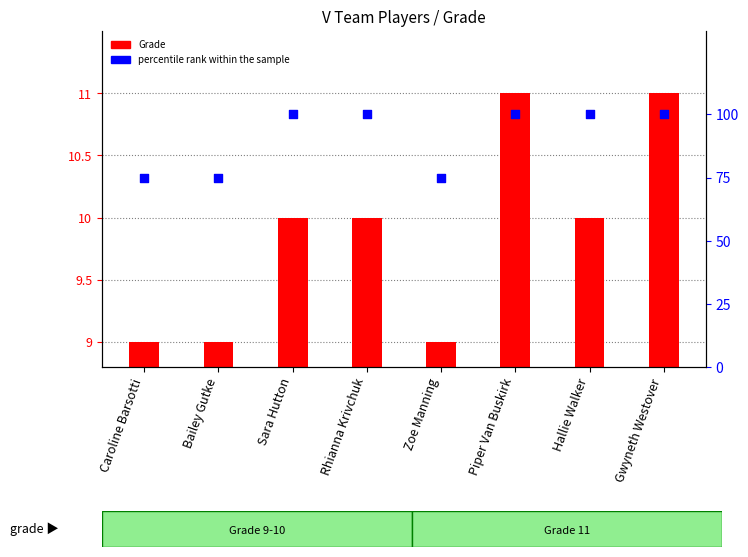

What are all the series names shown in the legend?

Grade, percentile rank within the sample